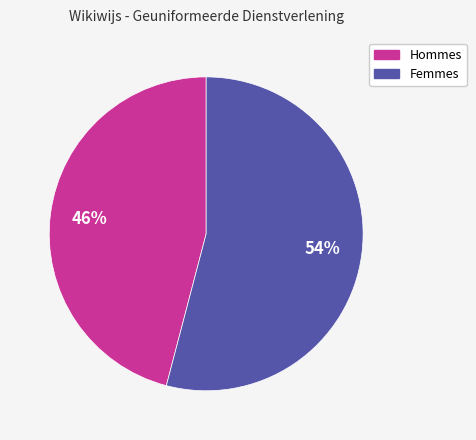

To the nearest percent, what is the average slice percentage?

50%